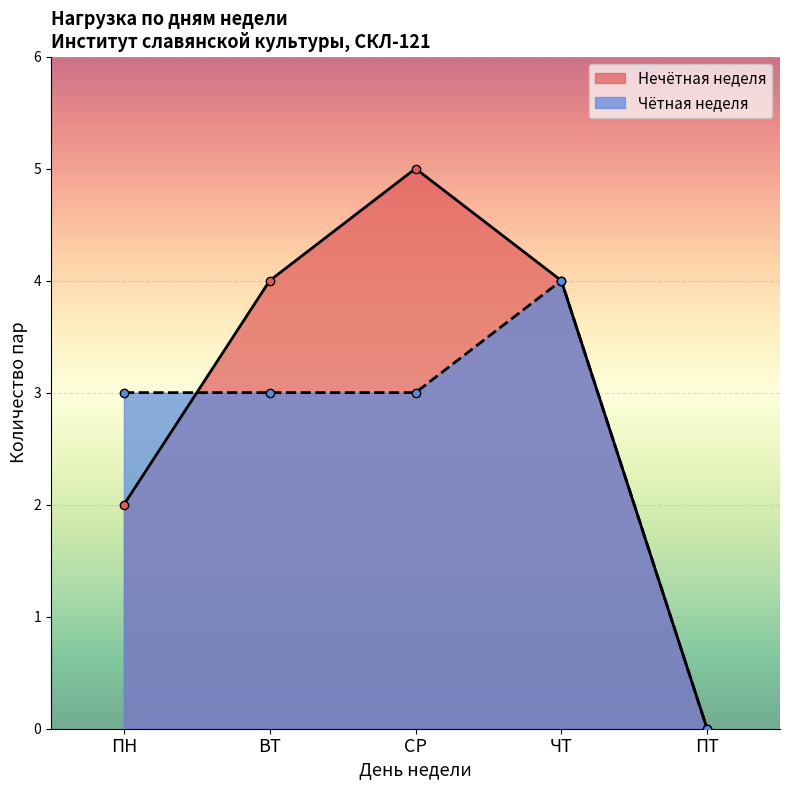

Which series changed the most between ПН and СР?

Нечётная неделя